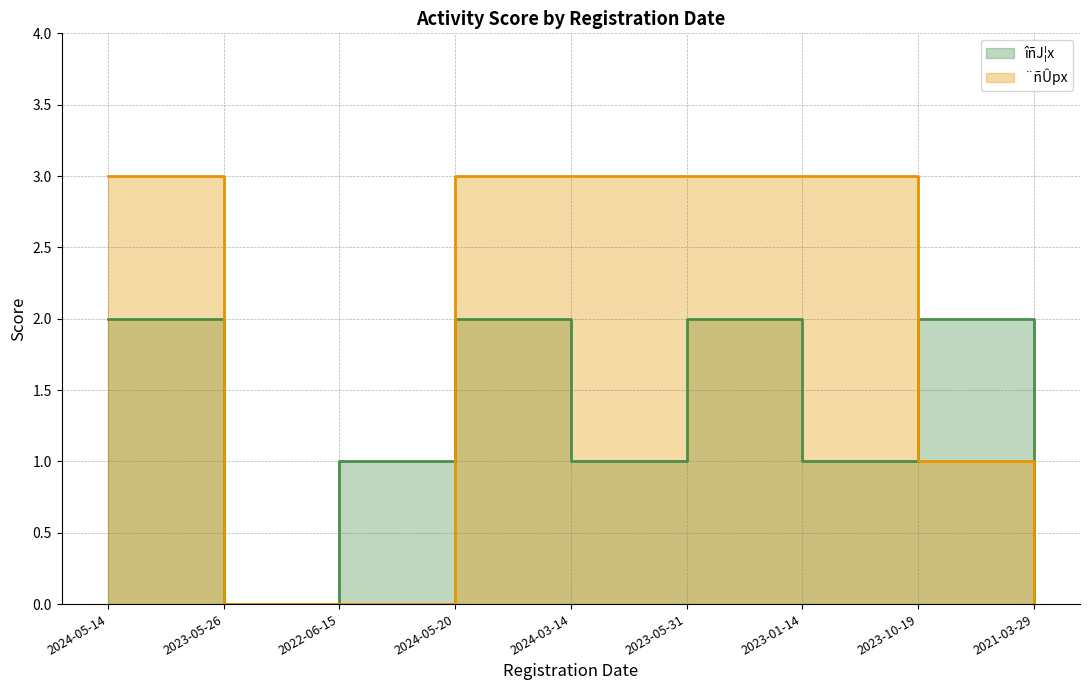

At which label is îñJ¦x closest to 1?

2022-06-15